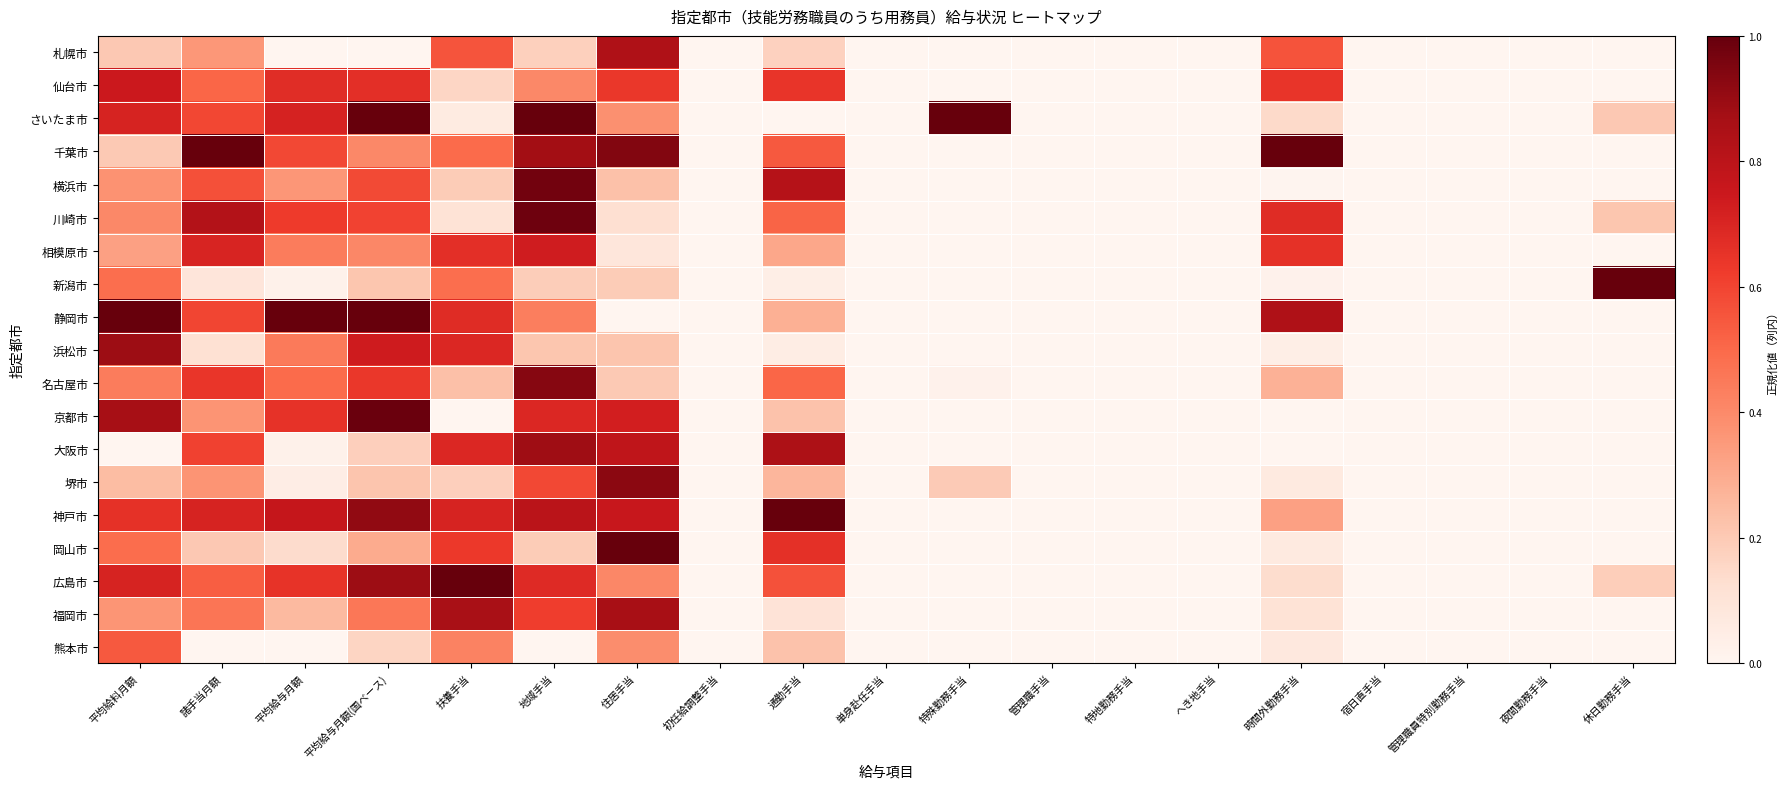

At how many categories does at least one series exceed 0?

11